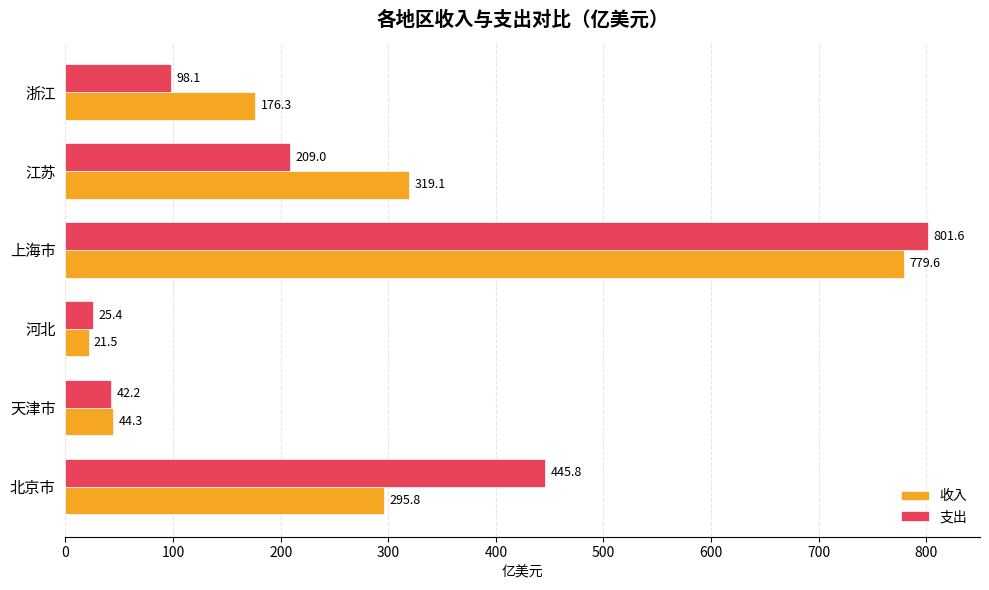

Which series changed the most between 上海市 and 浙江?

支出